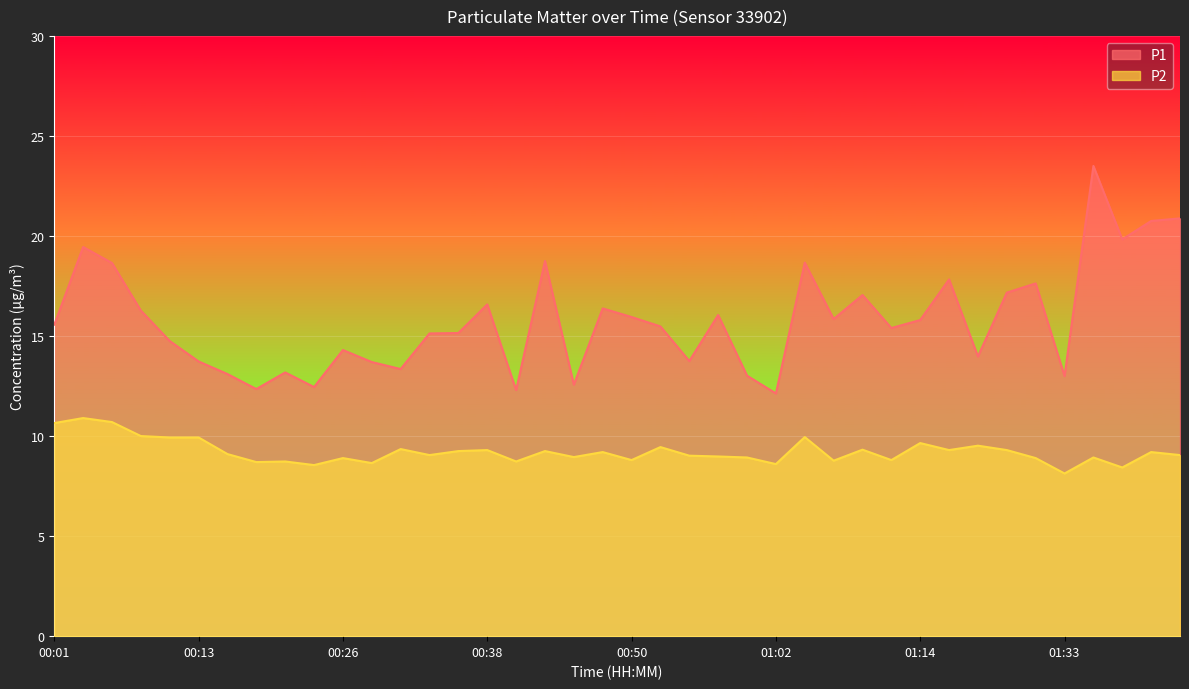

Is it true that P2 equals 13.3 at 00:43?

False